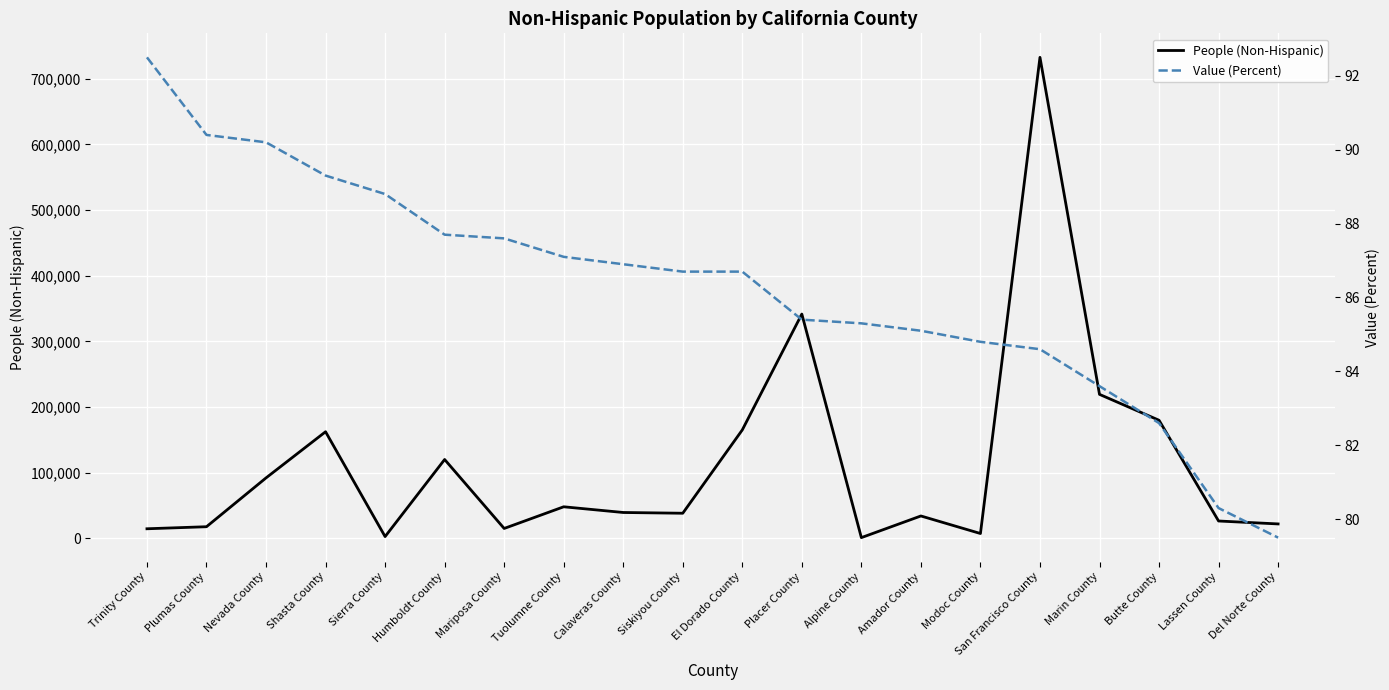

Which category has the lowest value in the Value (Percent) series?

Del Norte County